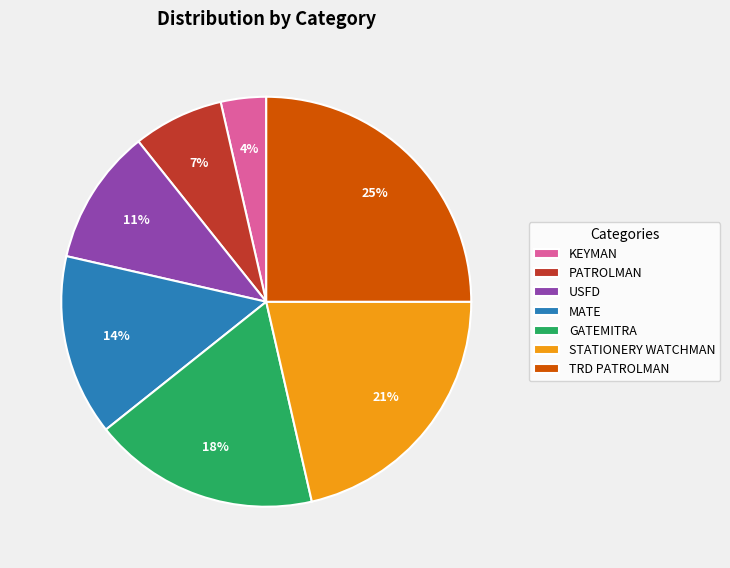

What is the smallest slice in the pie chart?

KEYMAN